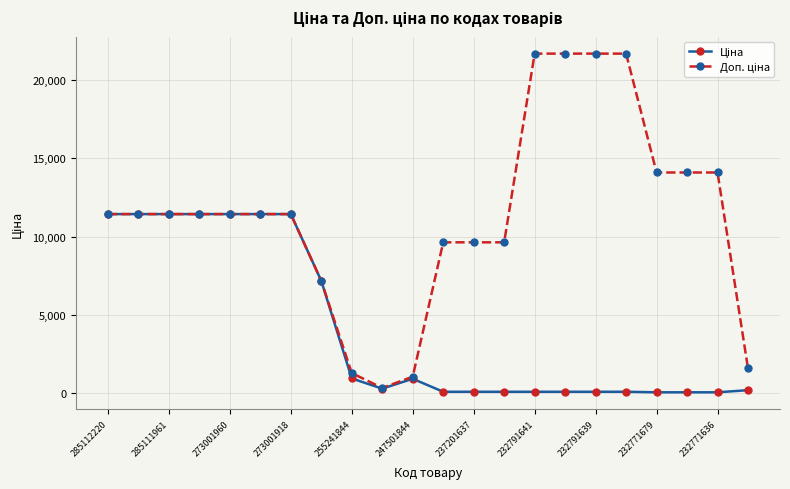

At how many categories does at least one series exceed 19609?

4